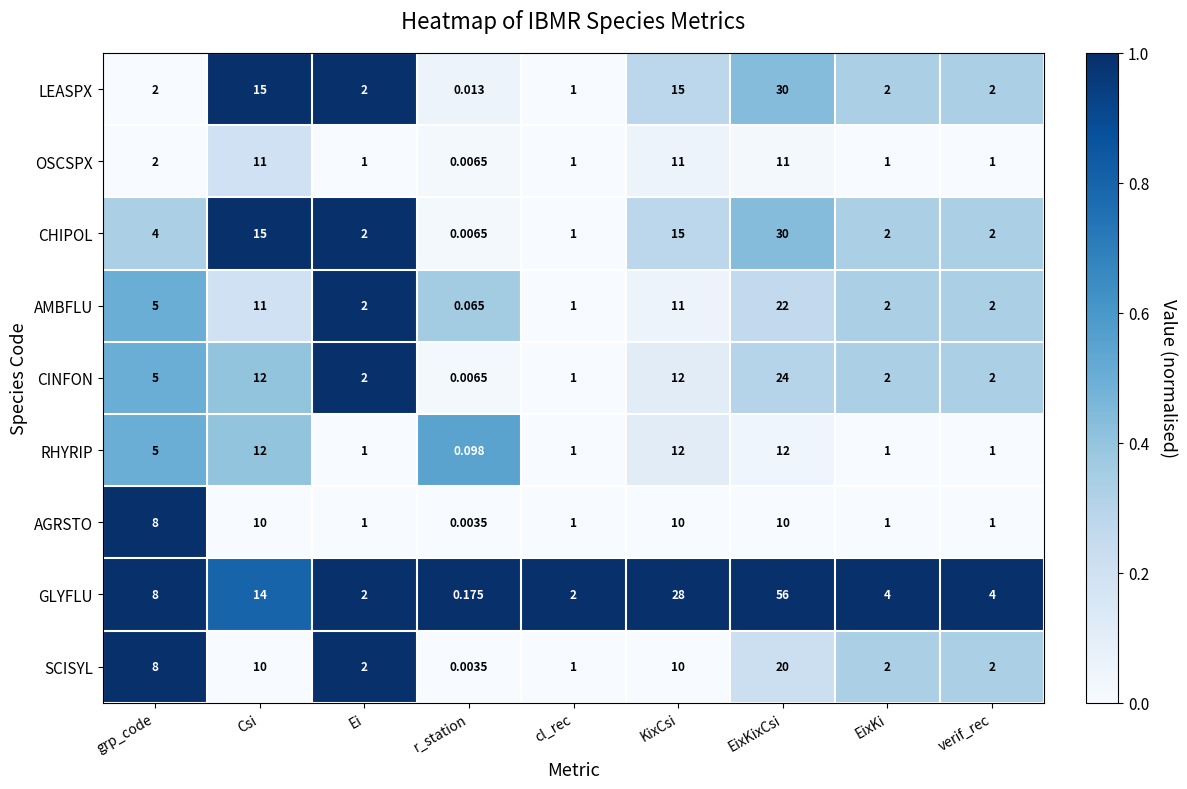

Count the number of data series in this chart.

9